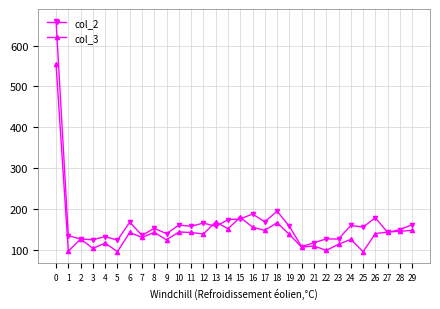

True or false: col_2 and col_3 intersect in this chart.

True